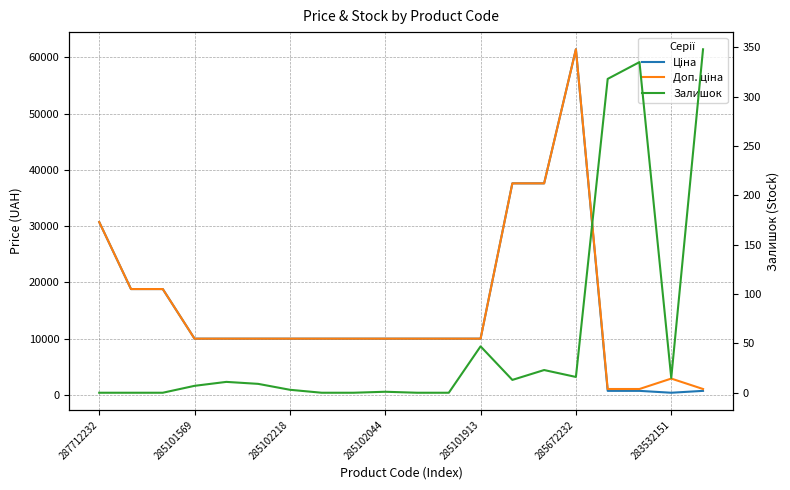

True or false: Доп. ціна has a value of 567.4 at 16.

False